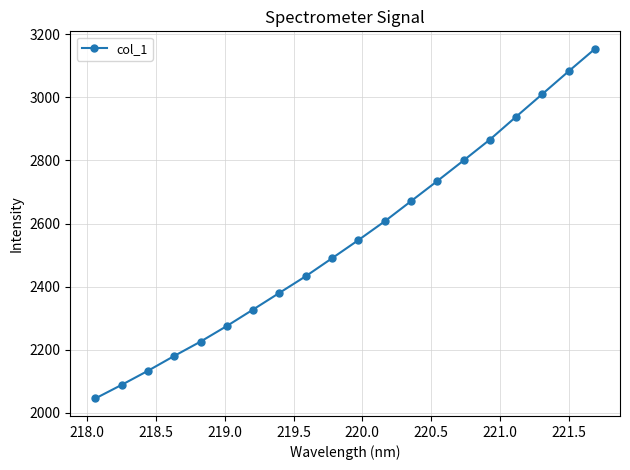

What is the value of the 10th point from the left?

2490.1